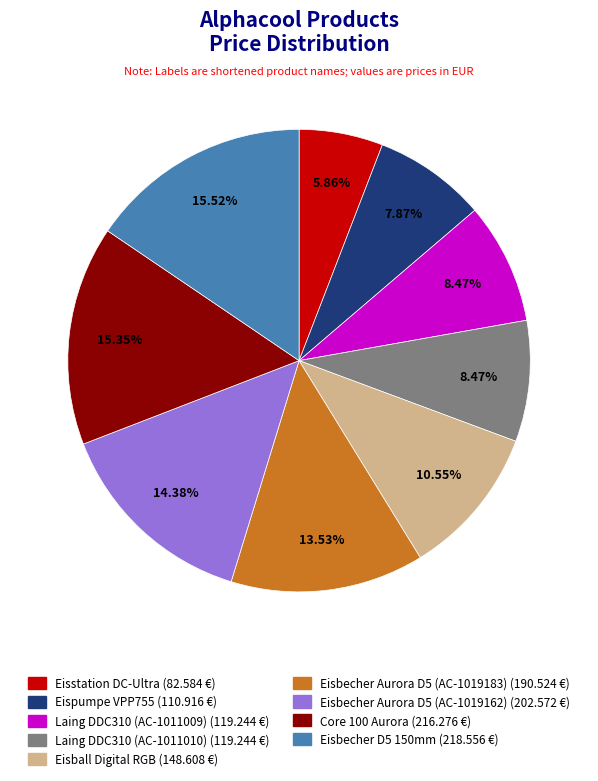

What is the smallest slice in the pie chart?

Eisstation DC-Ultra